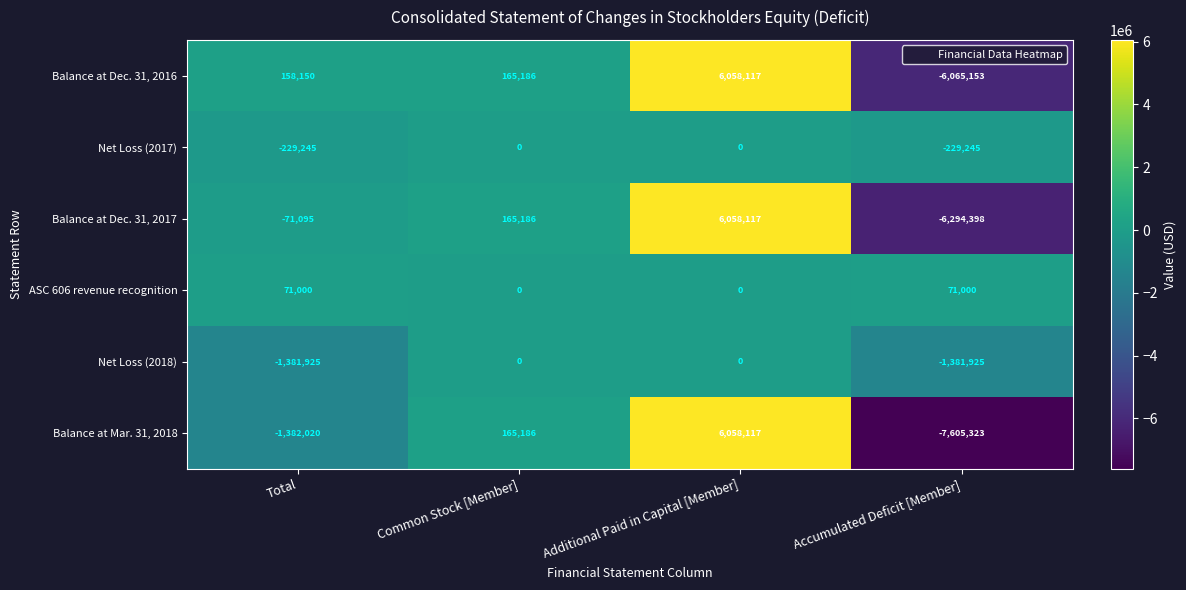

Which series has the widest spread of values?

Balance at Mar. 31, 2018